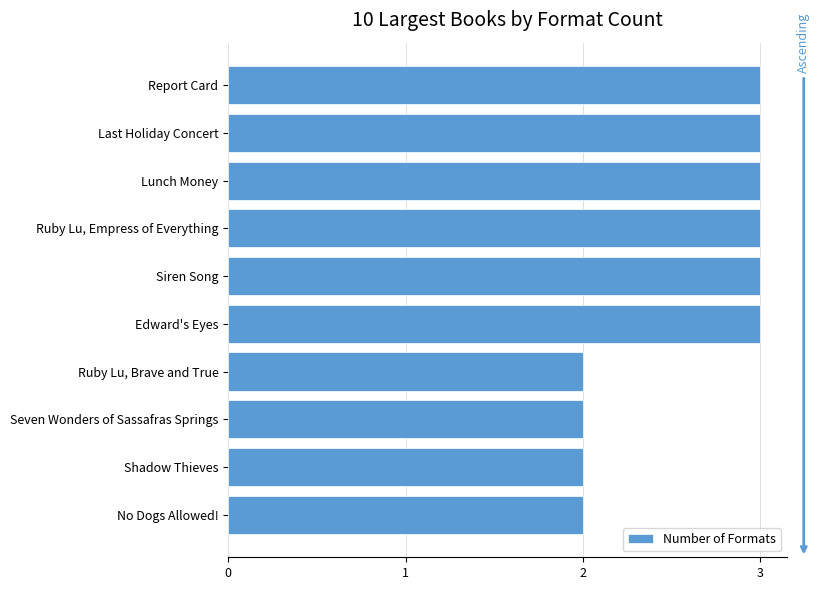

Is it true that the value at Ruby Lu, Empress of Everything is 1?

False